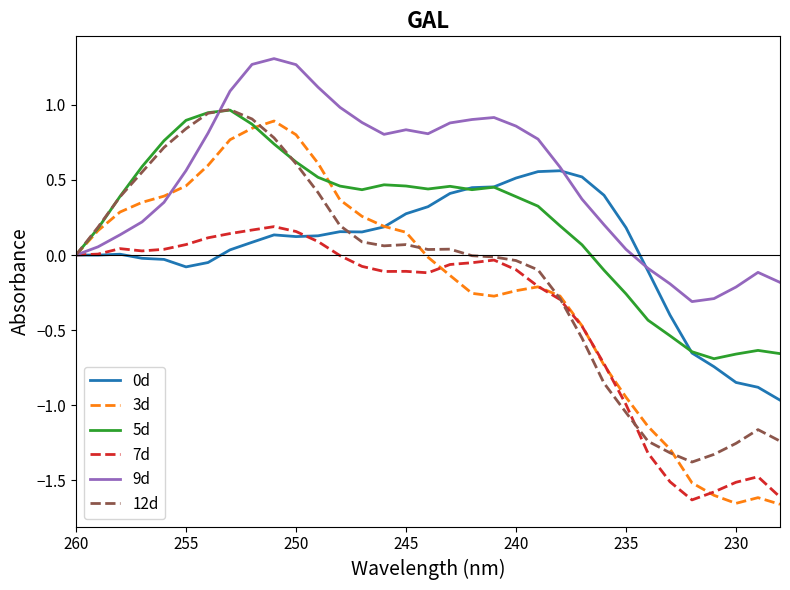

What value does the 9d series have at 255?

0.8